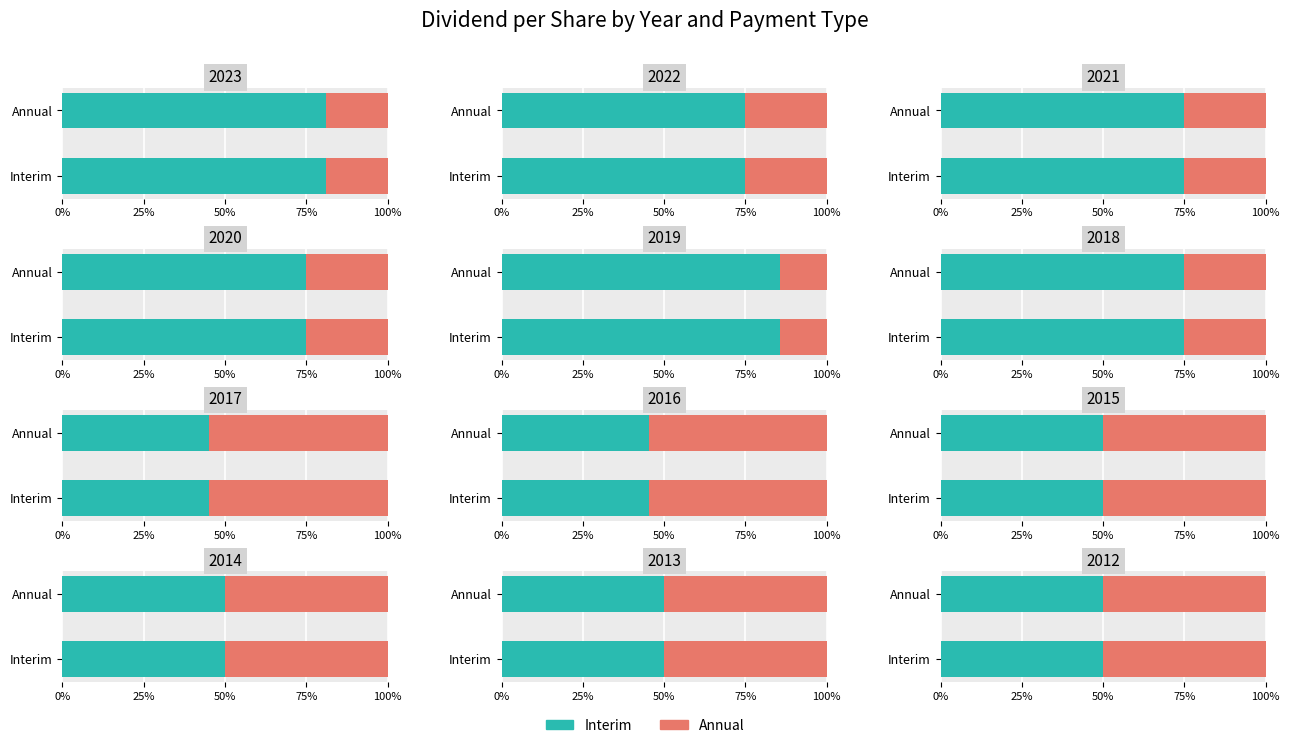

Between Interim and Annual, which series saw the biggest shift?

Interim